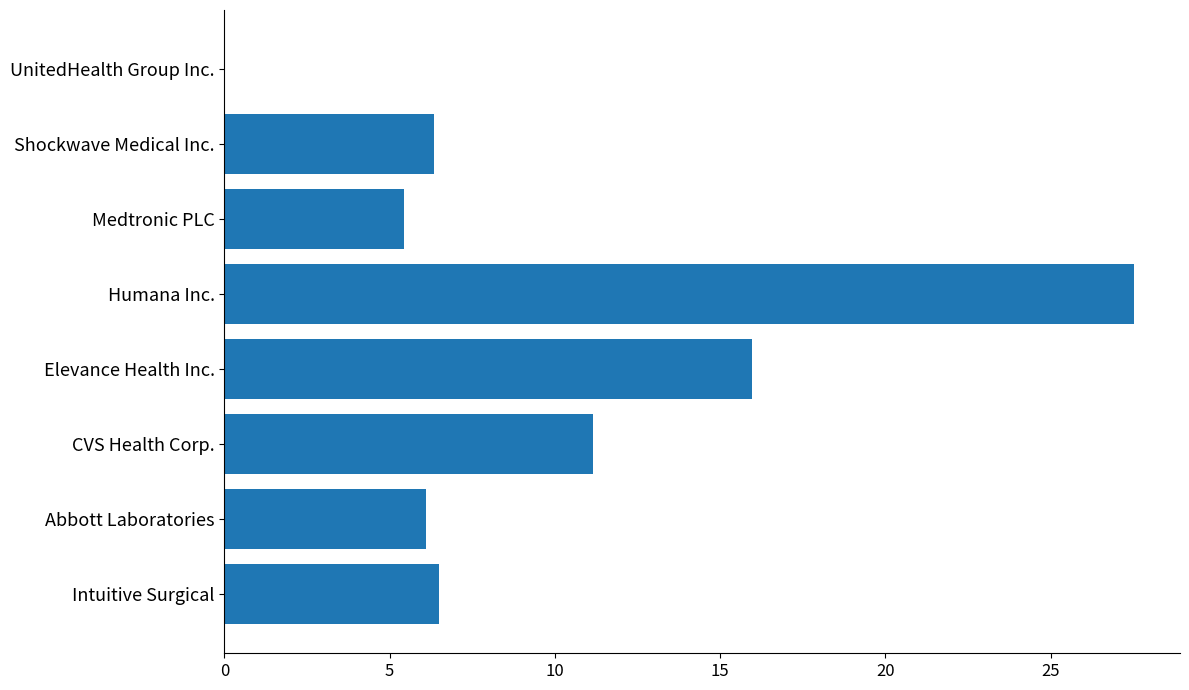

How many distinct data groups are displayed?

1